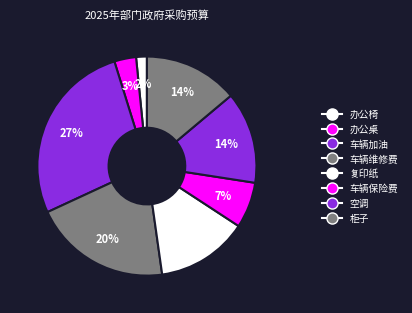

Is it true that 车辆加油 is 35% of the pie?

False